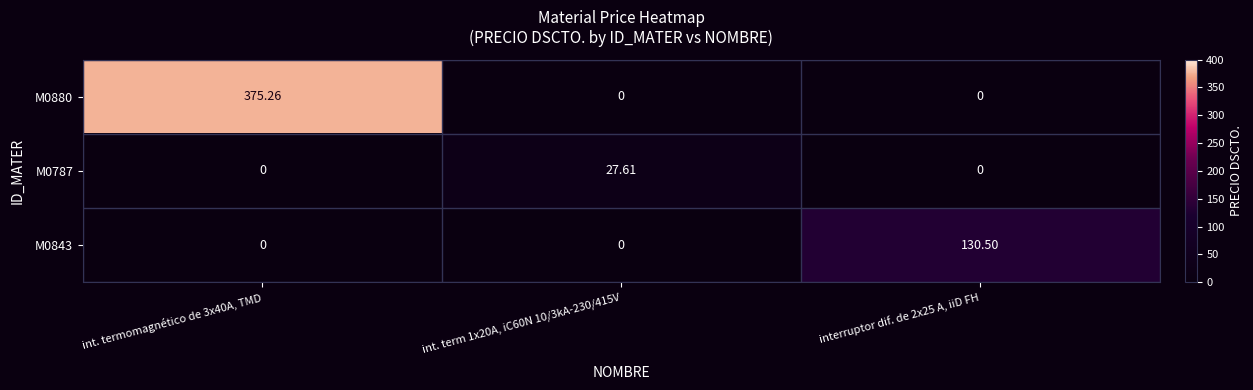

At int. termomagnético de 3x40A, TMD, list the series in order from smallest to largest.

M0787, M0843, M0880